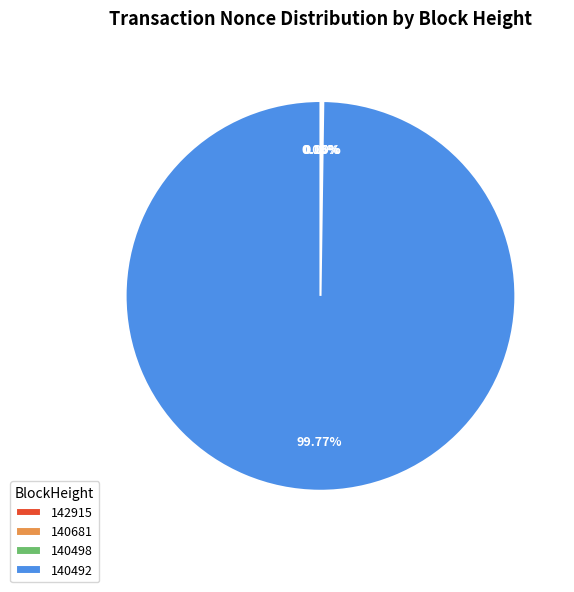

Between 142915 and 140492, which is larger?

140492